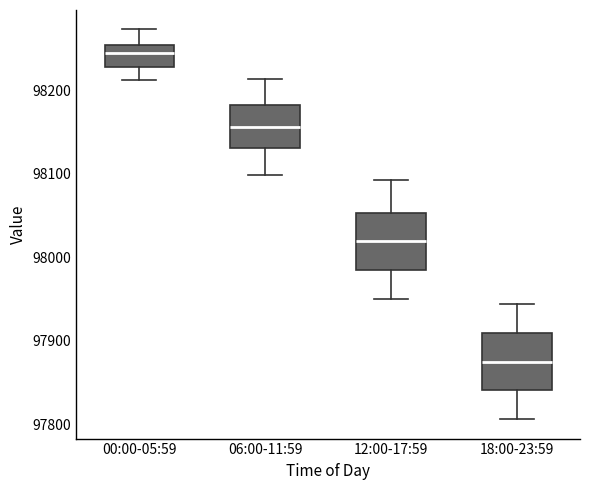

Reading left to right, read every box against the y-axis: the position of its median line, the range the box covers, and the ends of its whiskers. The values are not printed on the chart, so give them approximately, as read against the axis.

00:00-05:59: median 98240, box 98230 to 98250, whiskers 98210 to 98270
06:00-11:59: median 98160, box 98130 to 98180, whiskers 98100 to 98210
12:00-17:59: median 98020, box 97980 to 98050, whiskers 97950 to 98090
18:00-23:59: median 97880, box 97840 to 97910, whiskers 97810 to 97940